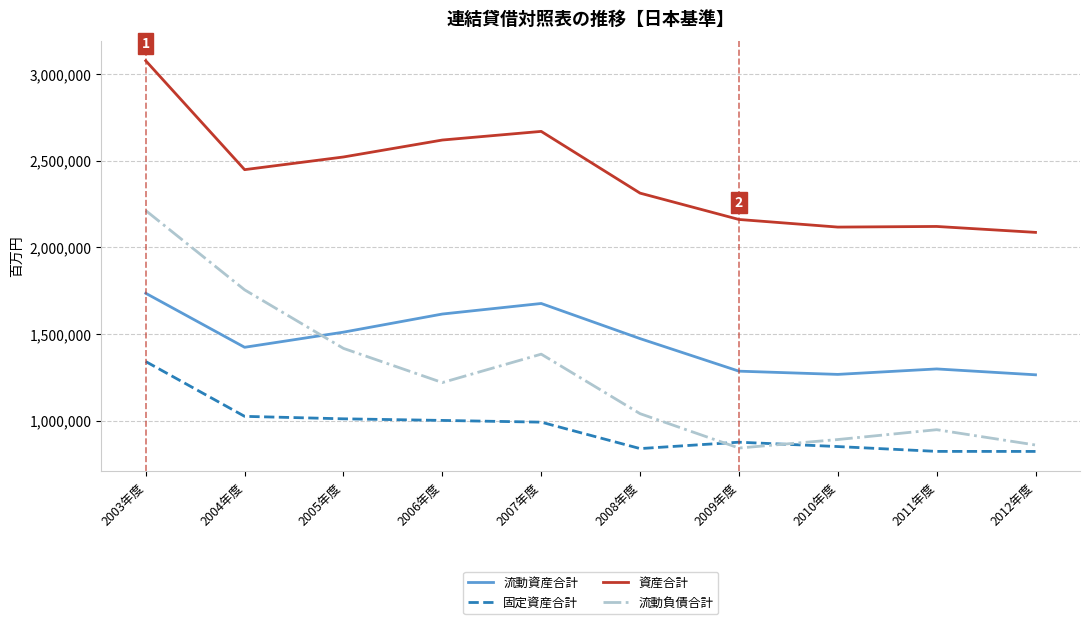

What is the total value across all series at 2005年度?

6459049